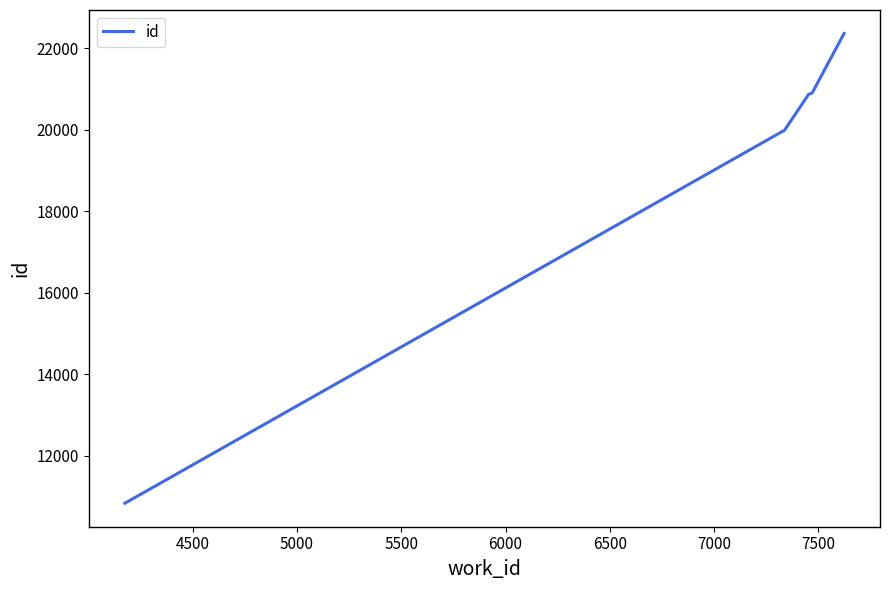

True or false: the data has more than 2 interior local peaks.

False